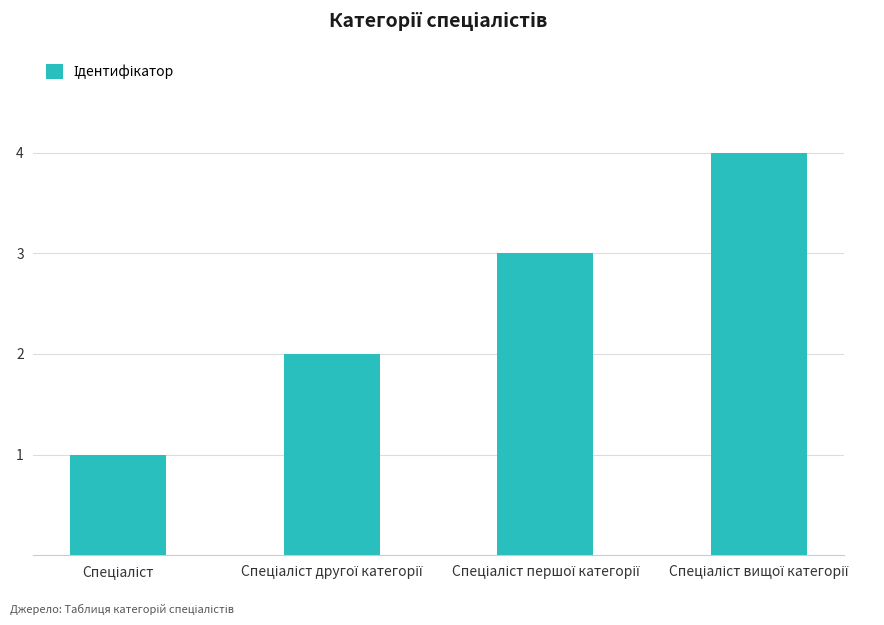

What is the minimum value shown in the chart?

1